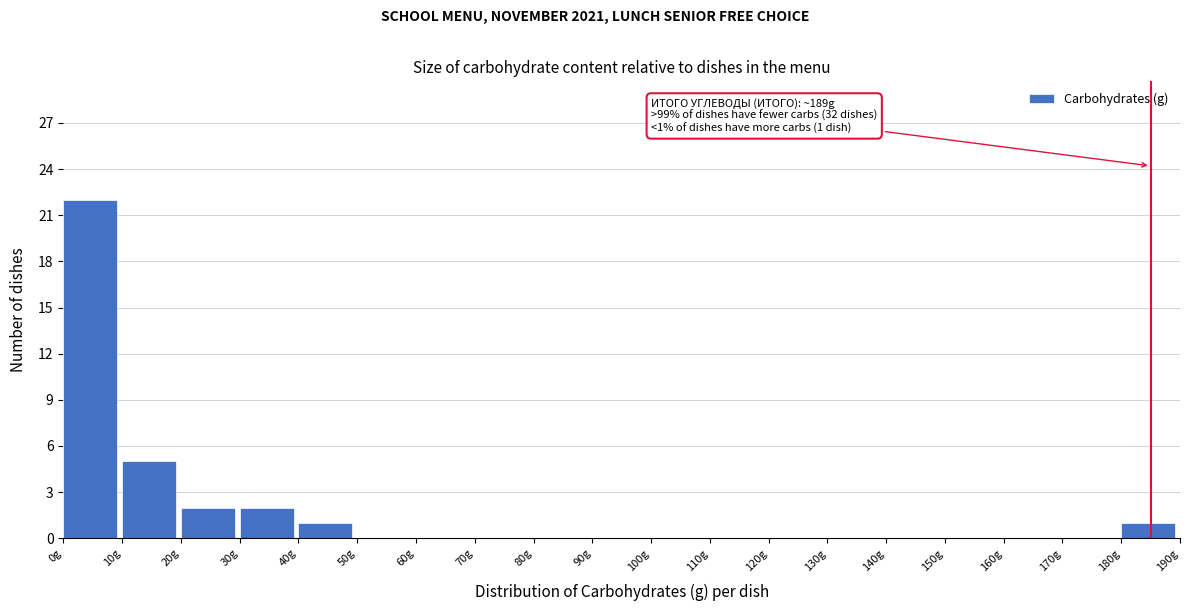

Over which range of the x-axis is the bar tallest?

0 to 10